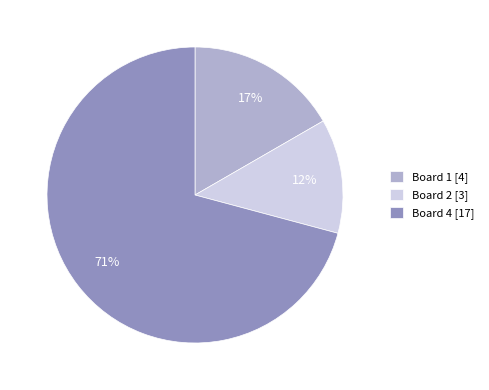

Count the number of slices in the pie.

3